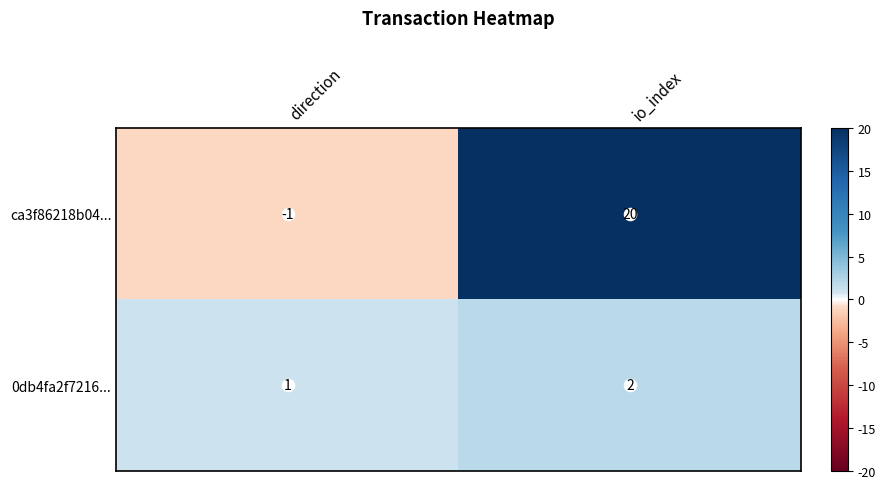

Count the number of categories in the chart.

2